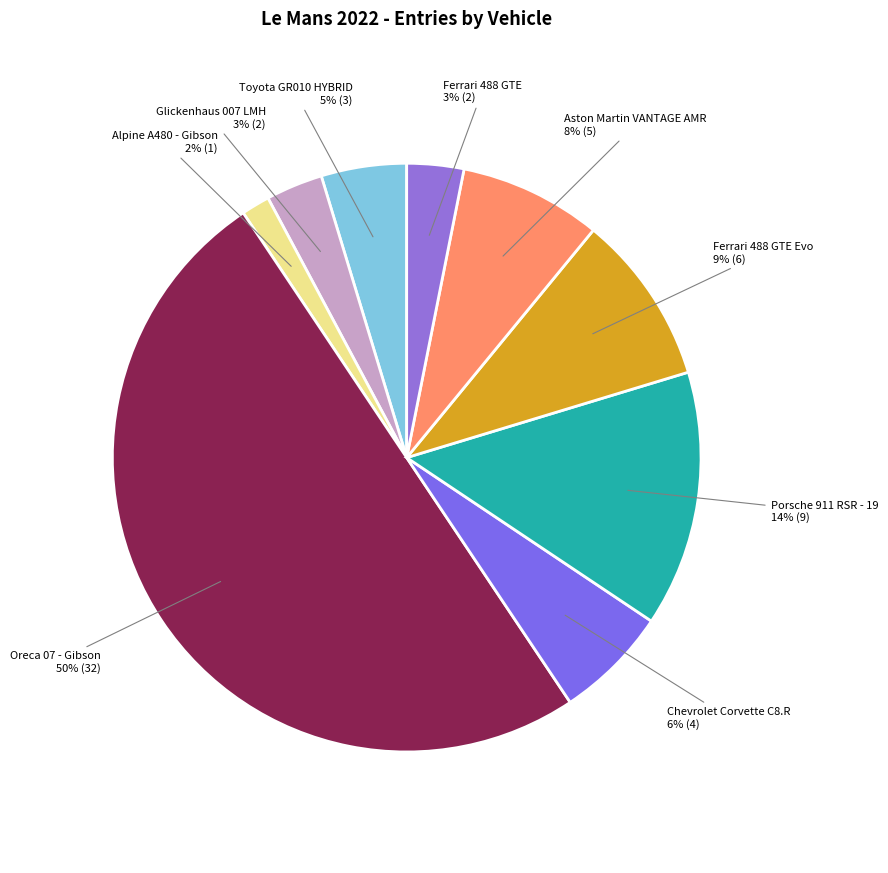

Does Ferrari 488 GTE account for over 50% of the chart?

No